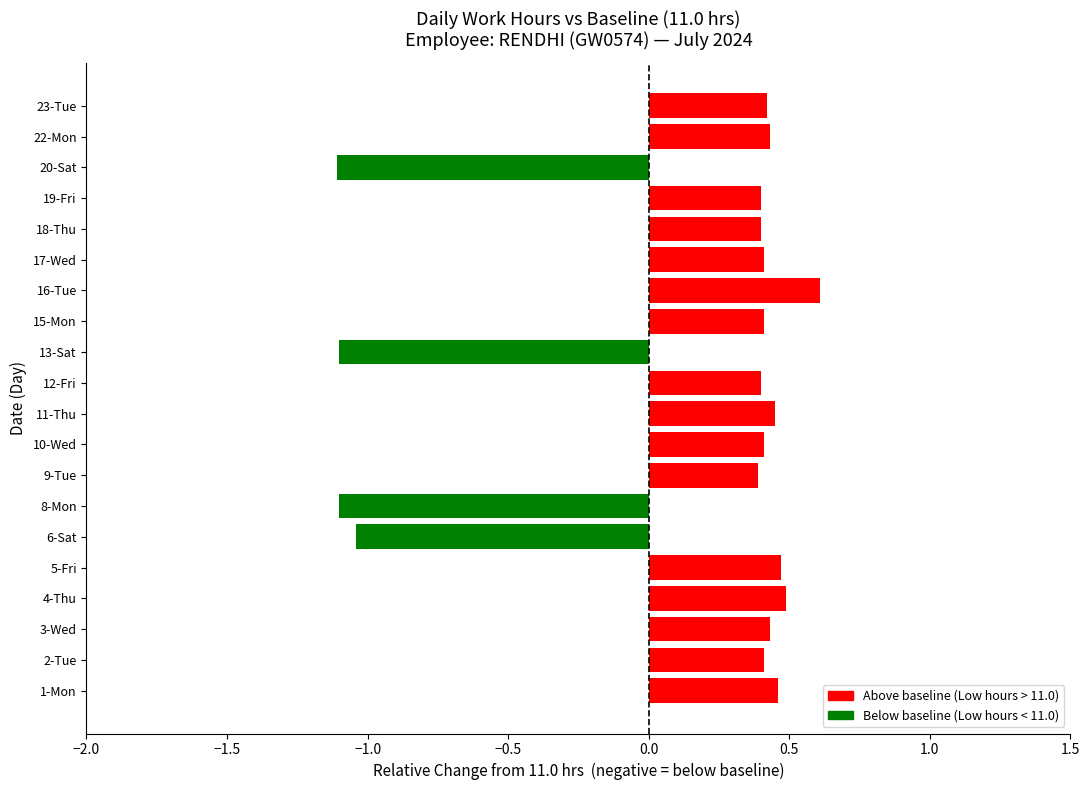

Which label corresponds to the largest value in the chart?

16-Tue